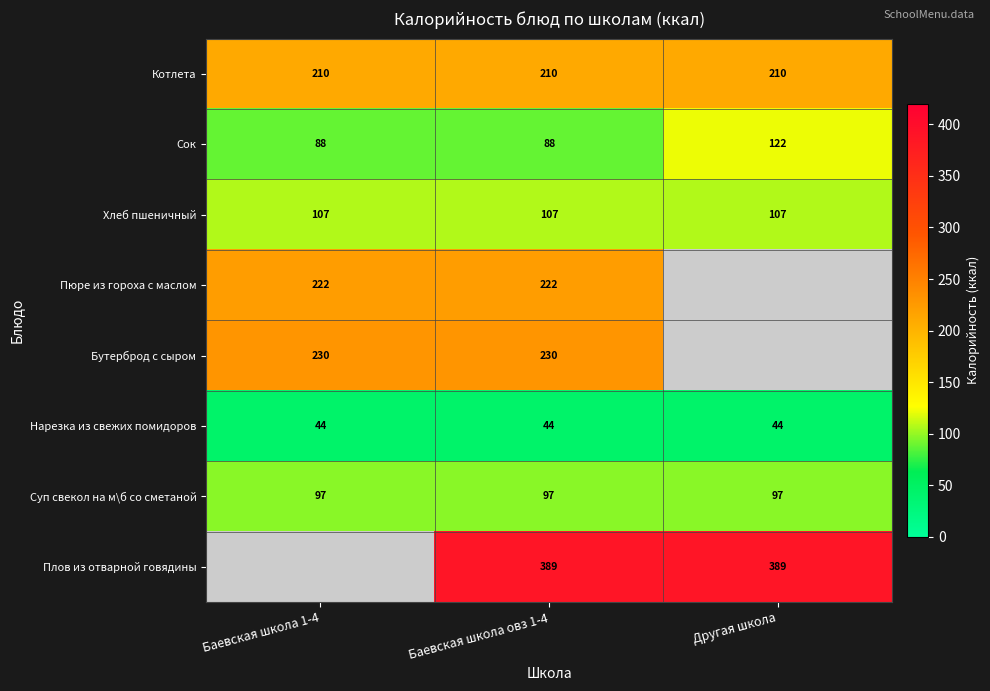

Which label corresponds to the largest value in the chart?

Баевская школа овз 1-4